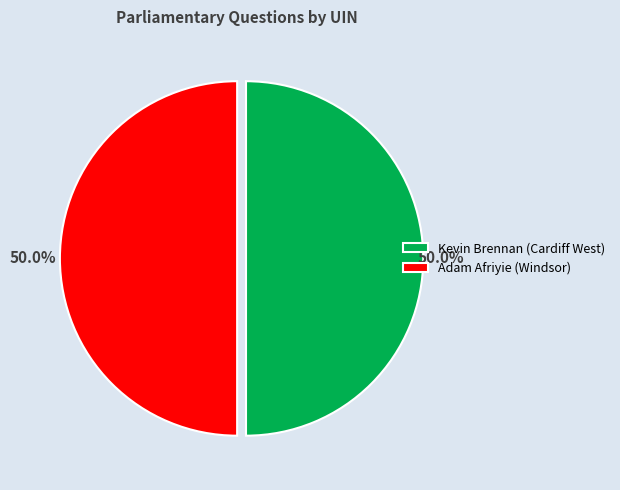

Approximately how many times larger is the value at Adam Afriyie (Windsor) compared to Kevin Brennan (Cardiff West)?

1.0